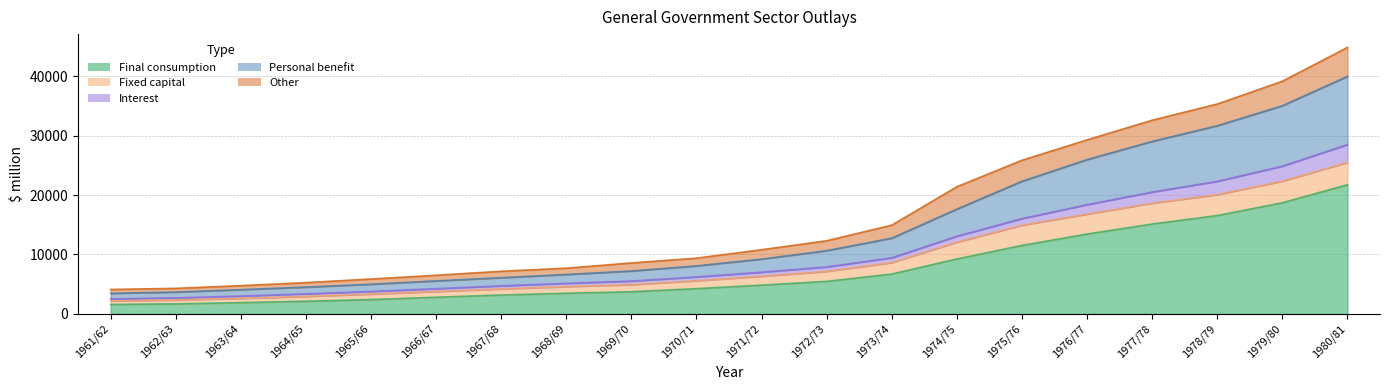

Which label corresponds to the smallest value in the chart?

1961/62